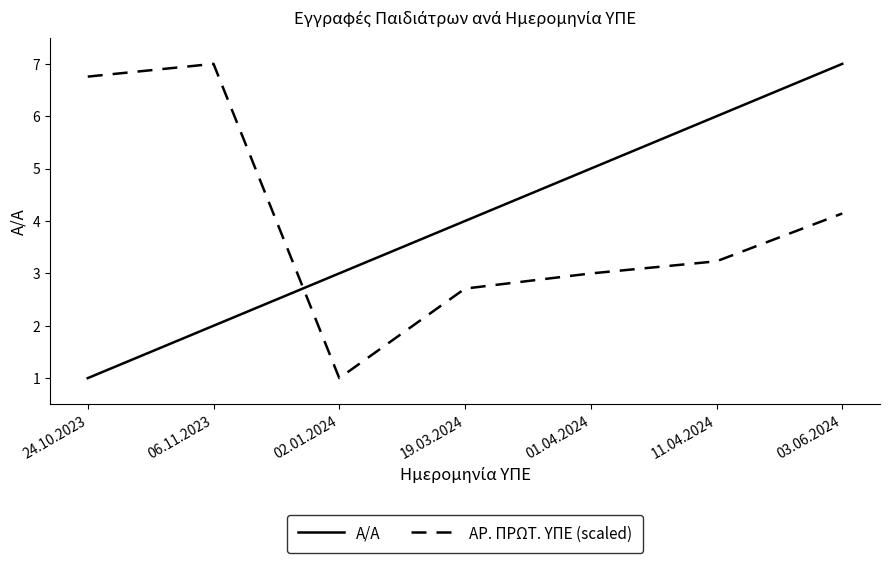

Reading right to left, list all the values displayed in this chart.

Α/Α: 7.0	6.0	5.0	4.0	3.0	2.0	1.0
ΑΡ. ΠΡΩΤ. ΥΠΕ (scaled): 4.1	3.2	3.0	2.7	1.0	7.0	6.8